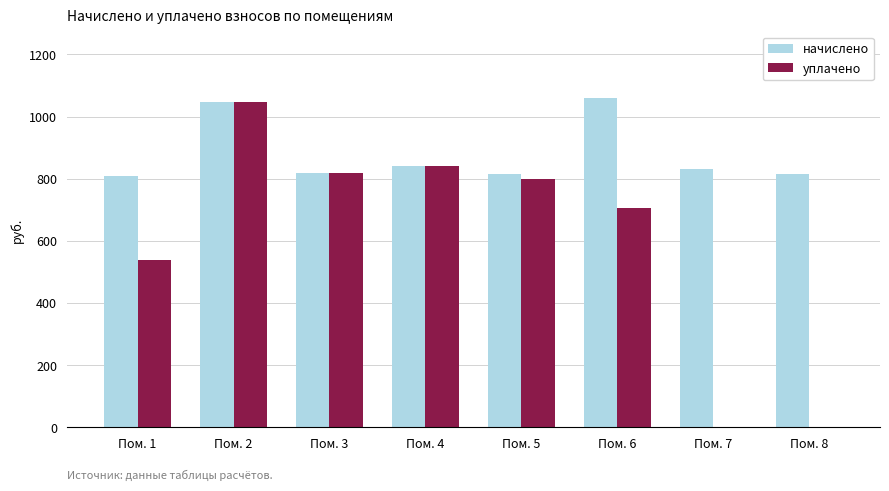

What is the maximum value shown in the chart?

1060.6